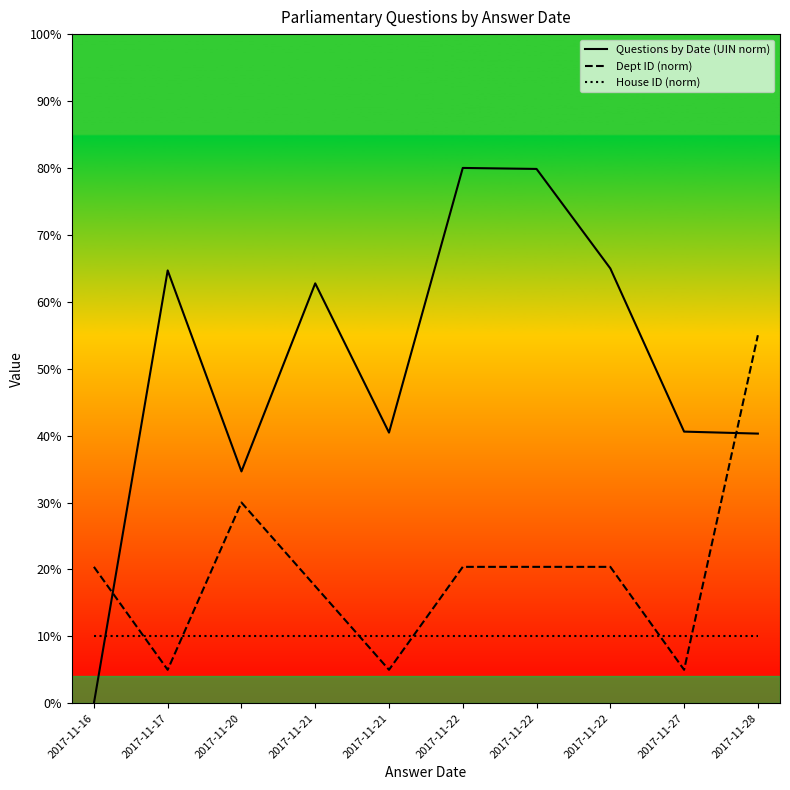

In Questions by Date (UIN norm), how many points are lower than both neighbors (excluding endpoints)?

2